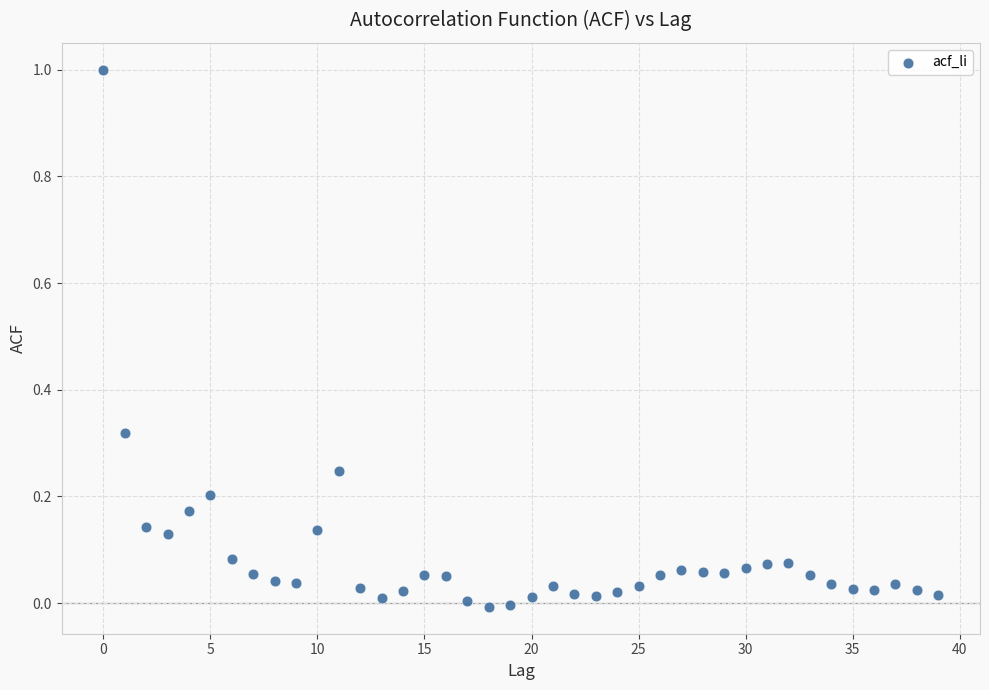

What is the range of Y values (max minus min)?

1.0